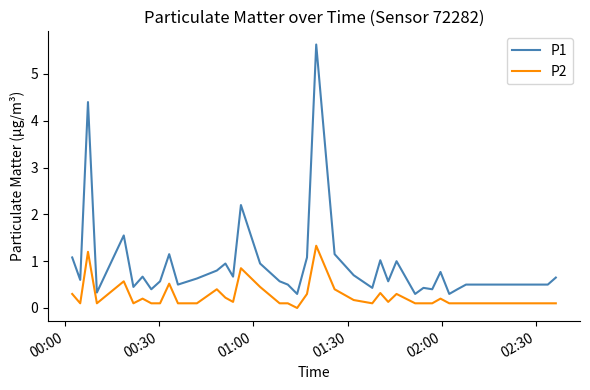

What is the difference between the maximum and minimum values in the P2 series?

1.3